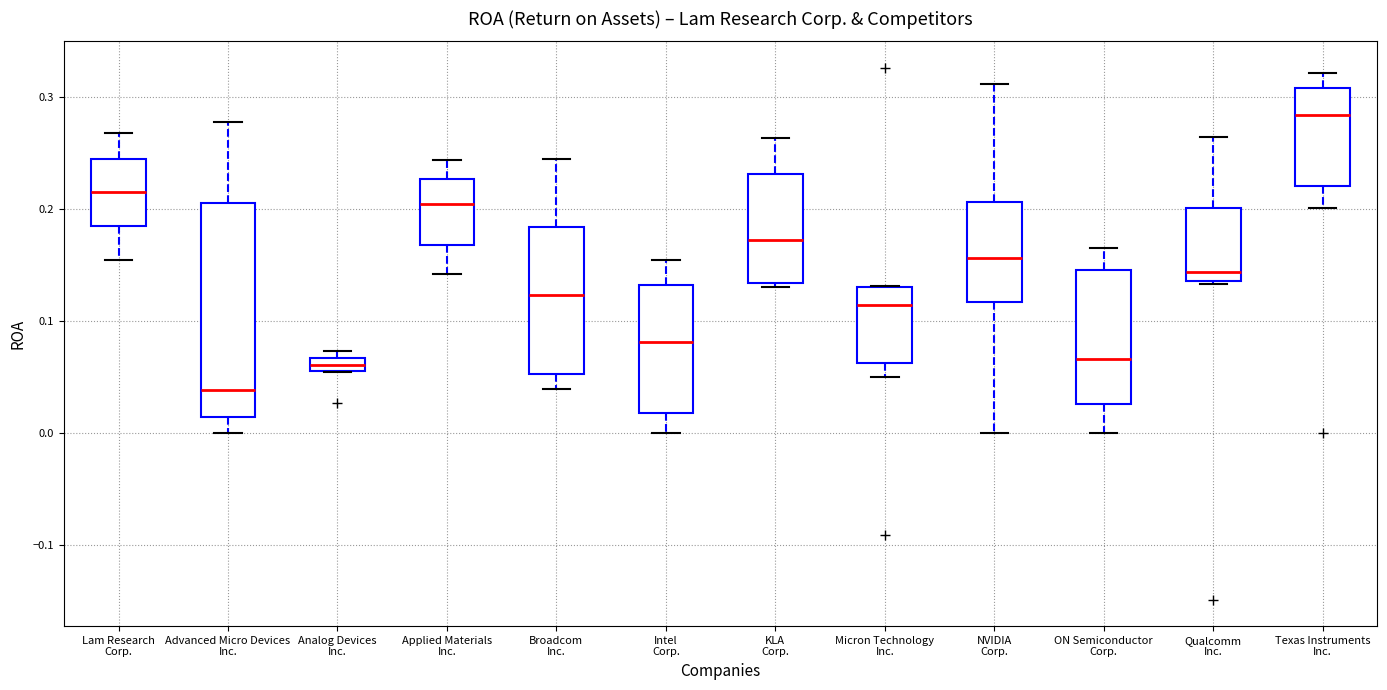

Where is the upper edge of the box for Qualcomm Inc. on the y-axis? The values are not printed on the chart, so give them approximately, as read against the axis.

0.20